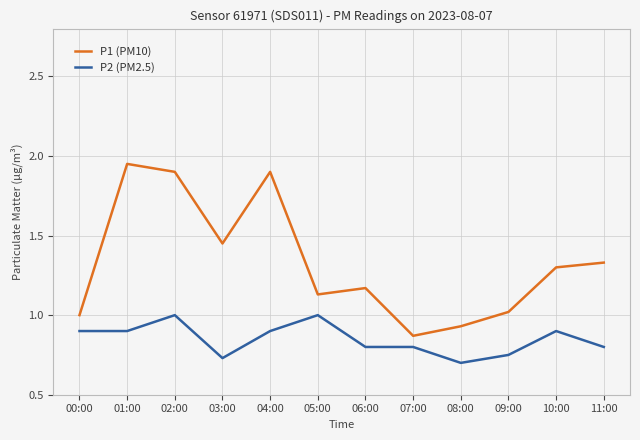

List the series in order of their overall mean, lowest first.

P2 (PM2.5), P1 (PM10)